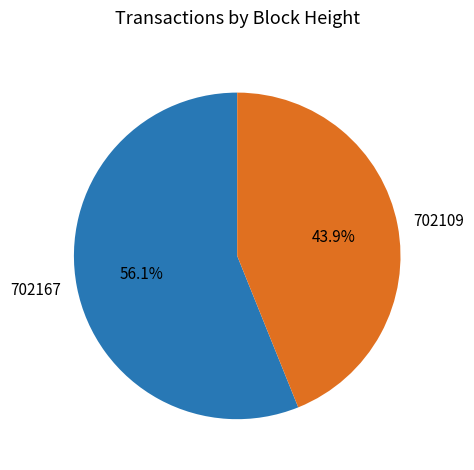

Is there any slice that represents more than half of the pie?

Yes